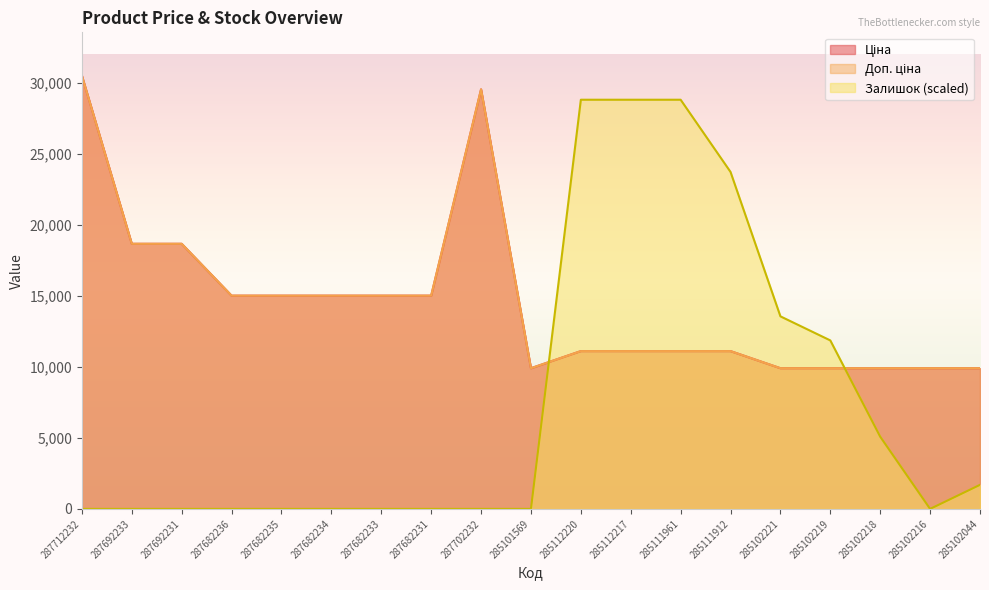

Between 287702232 and 285102044, which is larger?

287702232